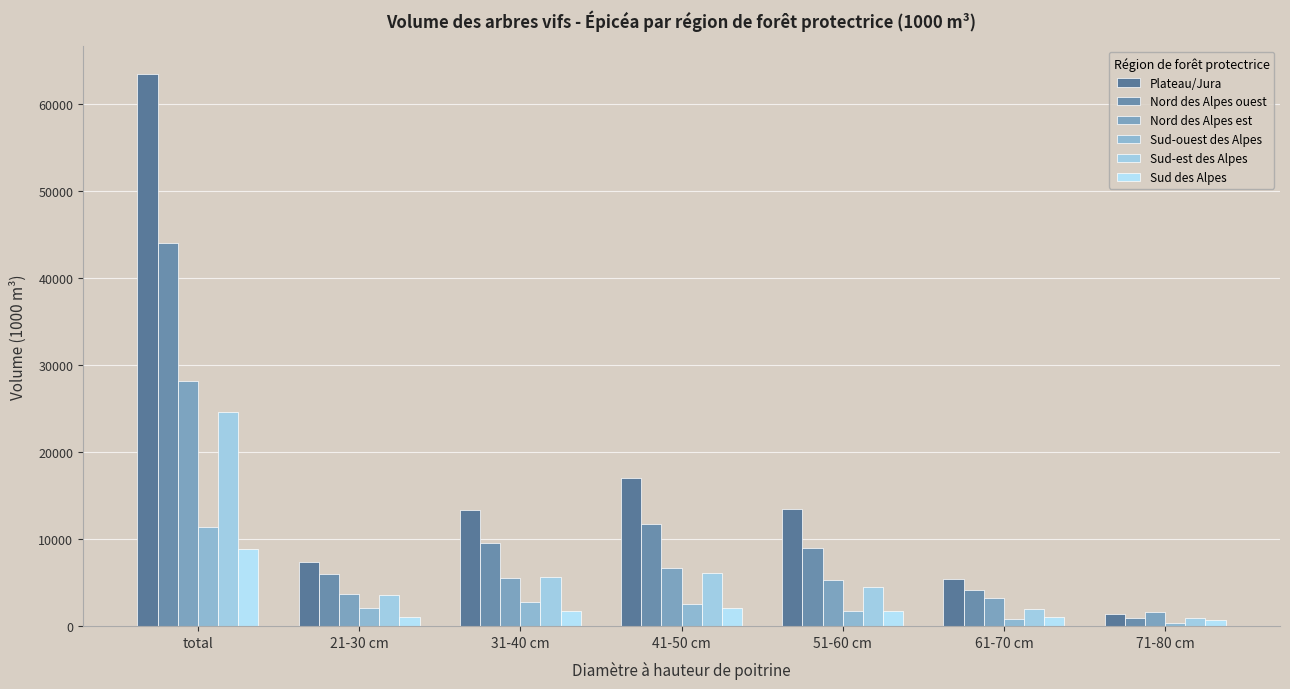

How many categories are shown in the chart?

7